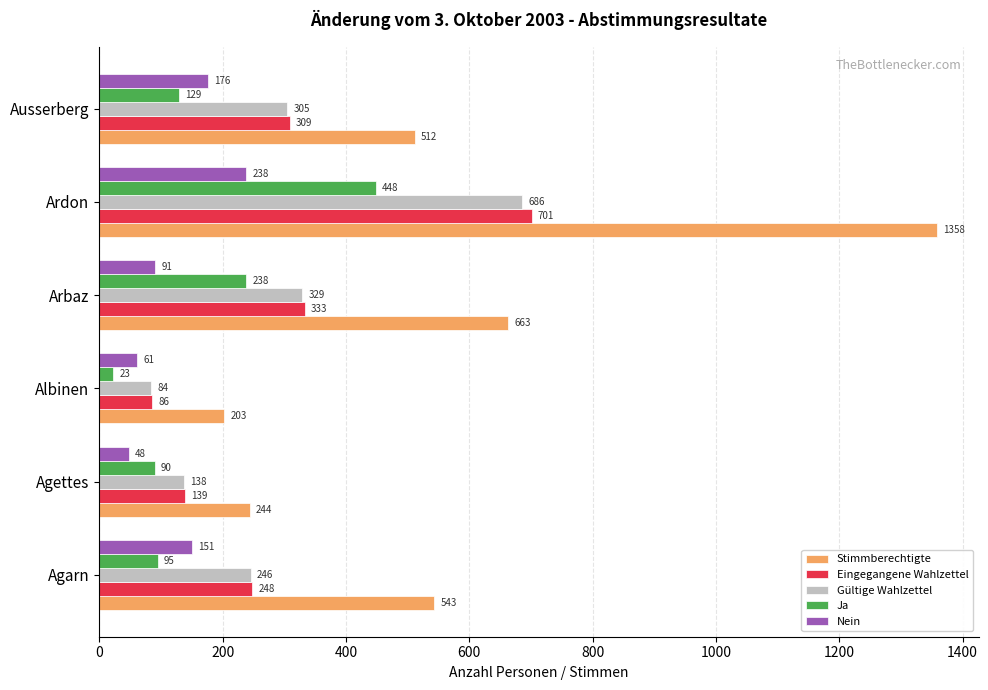

How many data points in Nein are less than 151?

3